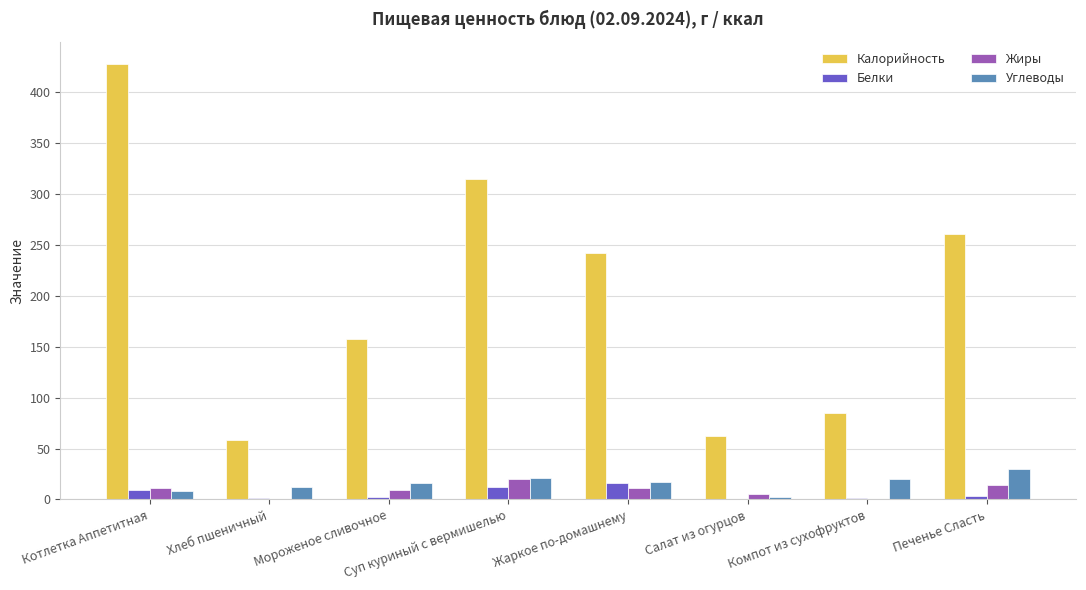

What is the sum of all Жиры values?

72.3